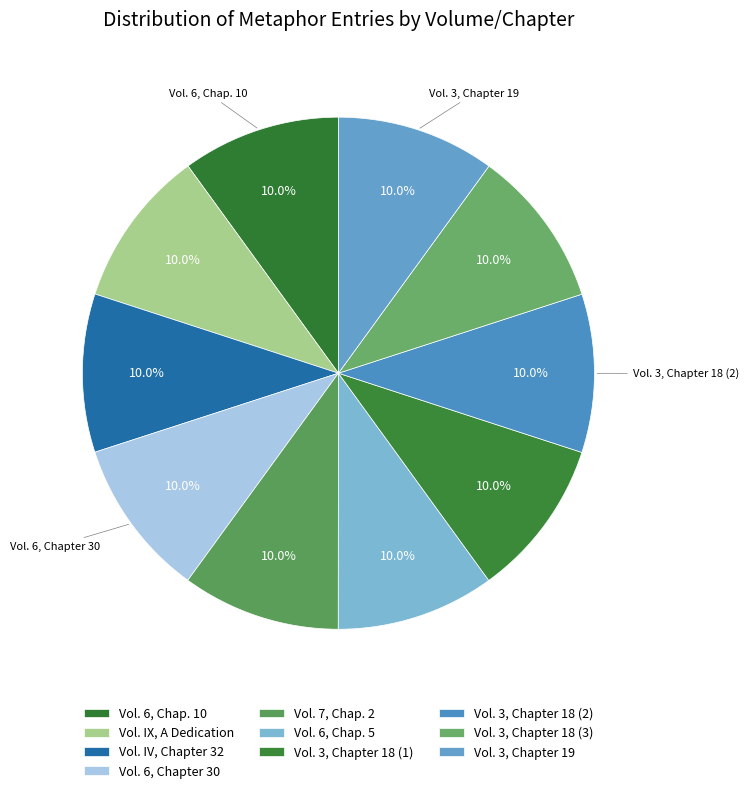

Count the number of slices in the pie.

10